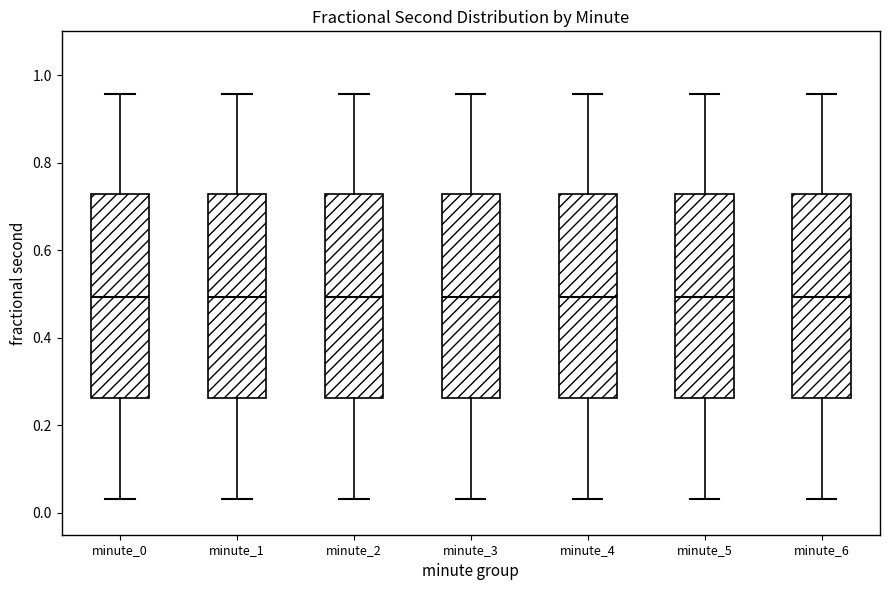

Reading left to right, read every box against the y-axis: the position of its median line, the range the box covers, and the ends of its whiskers. The values are not printed on the chart, so give them approximately, as read against the axis.

minute_0: median 0.50, box 0.26 to 0.72, whiskers 0.04 to 0.96
minute_1: median 0.50, box 0.26 to 0.72, whiskers 0.04 to 0.96
minute_2: median 0.50, box 0.26 to 0.72, whiskers 0.04 to 0.96
minute_3: median 0.50, box 0.26 to 0.72, whiskers 0.04 to 0.96
minute_4: median 0.50, box 0.26 to 0.72, whiskers 0.04 to 0.96
minute_5: median 0.50, box 0.26 to 0.72, whiskers 0.04 to 0.96
minute_6: median 0.50, box 0.26 to 0.72, whiskers 0.04 to 0.96